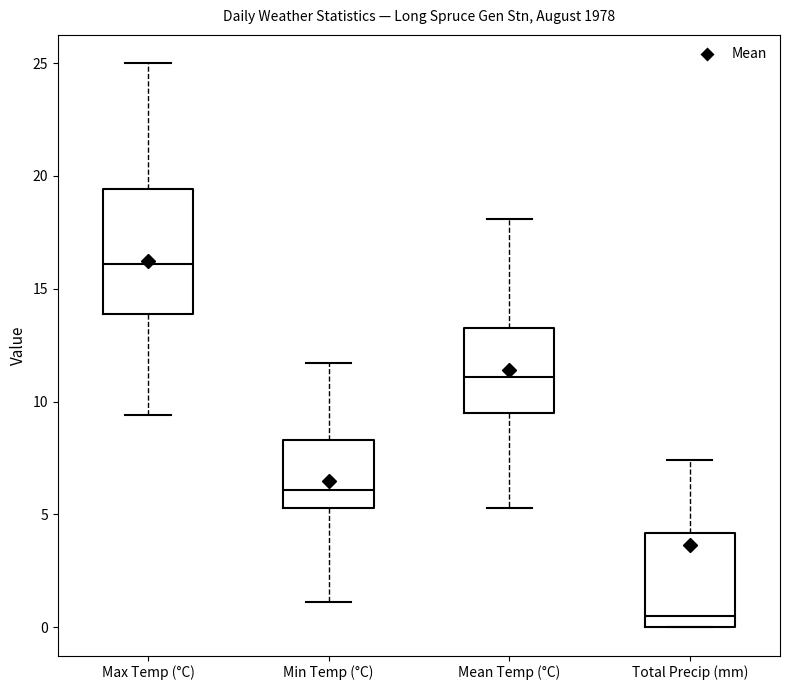

Reading left to right, transcribe this box plot: for each box, give where its median line is, the range the box spans, and where its two whiskers end, as read against the y-axis. The values are not printed on the chart, so give them approximately, as read against the axis.

Max Temp (°C): median 16.0, box 14.0 to 19.5, whiskers 9.5 to 25.0
Min Temp (°C): median 6.0, box 5.5 to 8.5, whiskers 1.0 to 11.5
Mean Temp (°C): median 11.0, box 9.5 to 13.5, whiskers 5.5 to 18.0
Total Precip (mm): median 0.5, box 0.0 to 4.0, whiskers 0.0 to 7.5